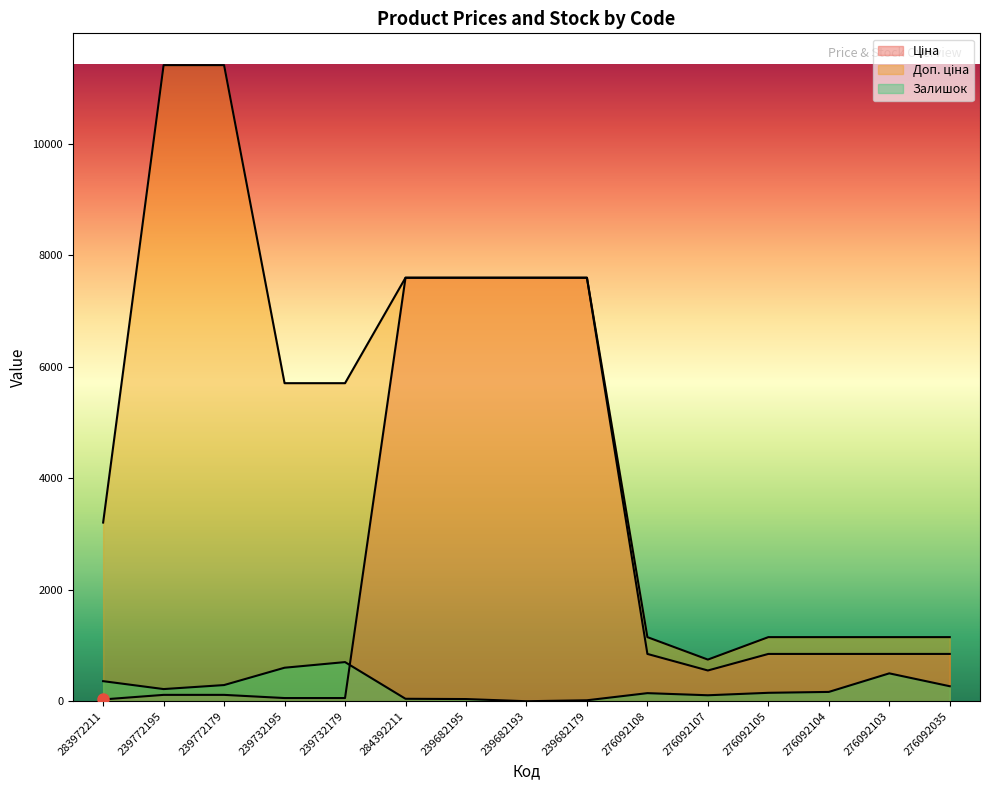

What is the difference between the highest and lowest values at 276092107?

640.0